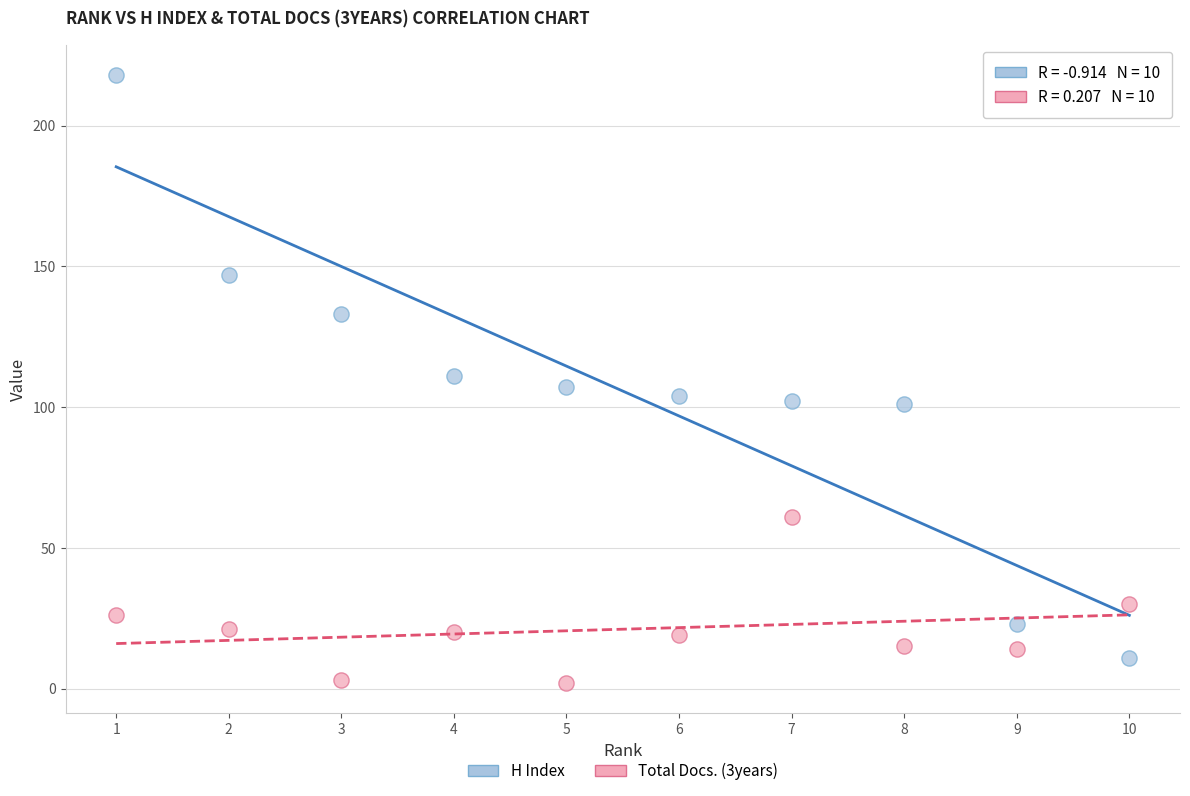

Across all data points, what is the range of X values (max minus min)?

9